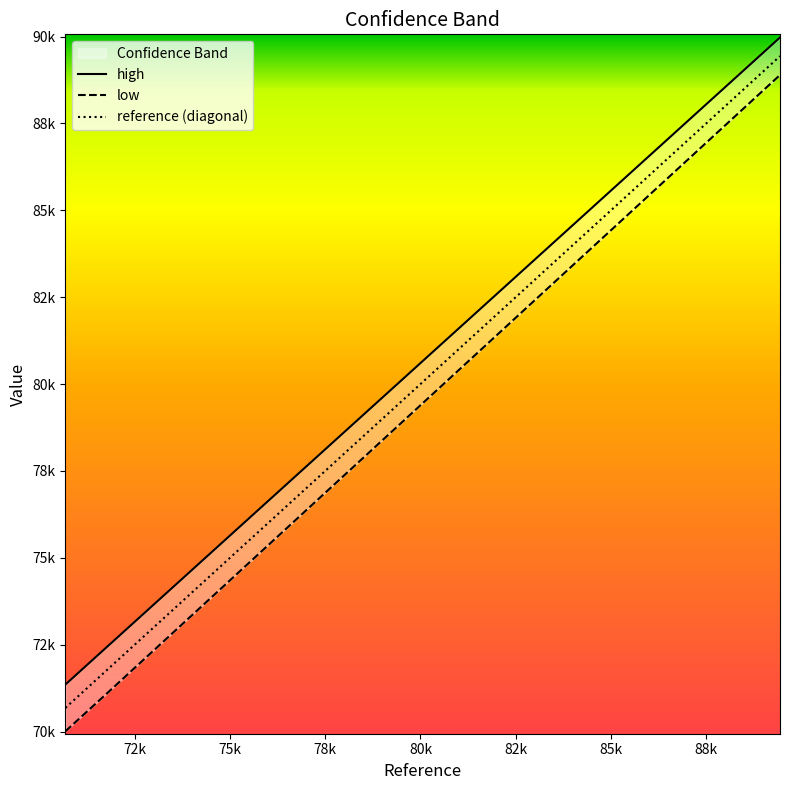

Which series has the widest spread of values?

low